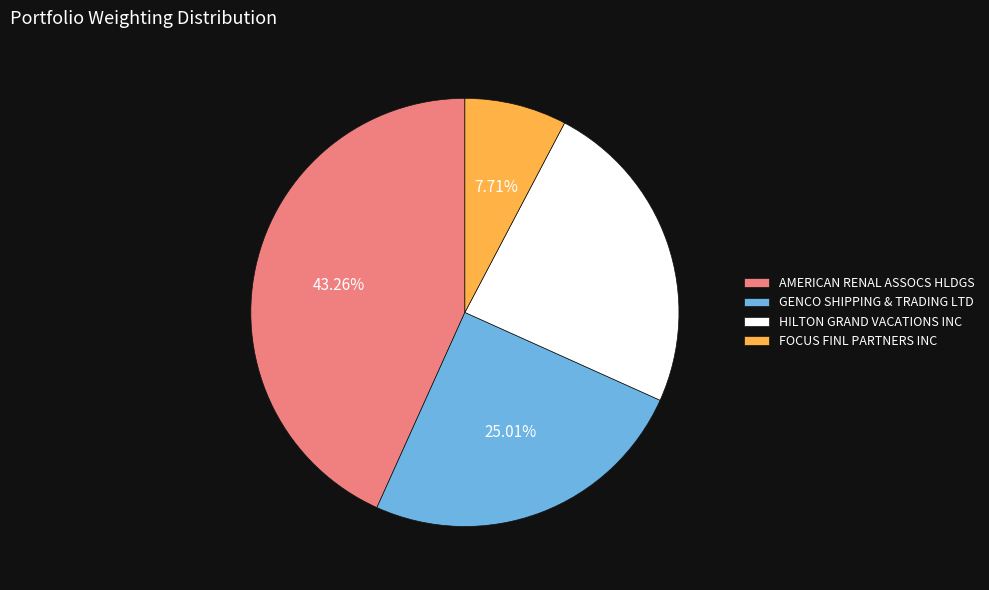

True or false: GENCO SHIPPING & TRADING LTD accounts for 25% of the total.

True